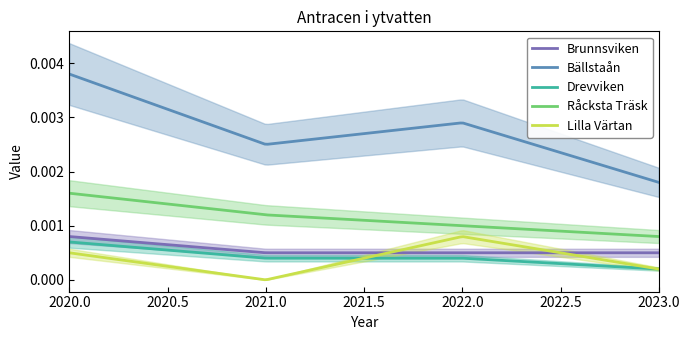

Does the chart have visible grid lines?

No